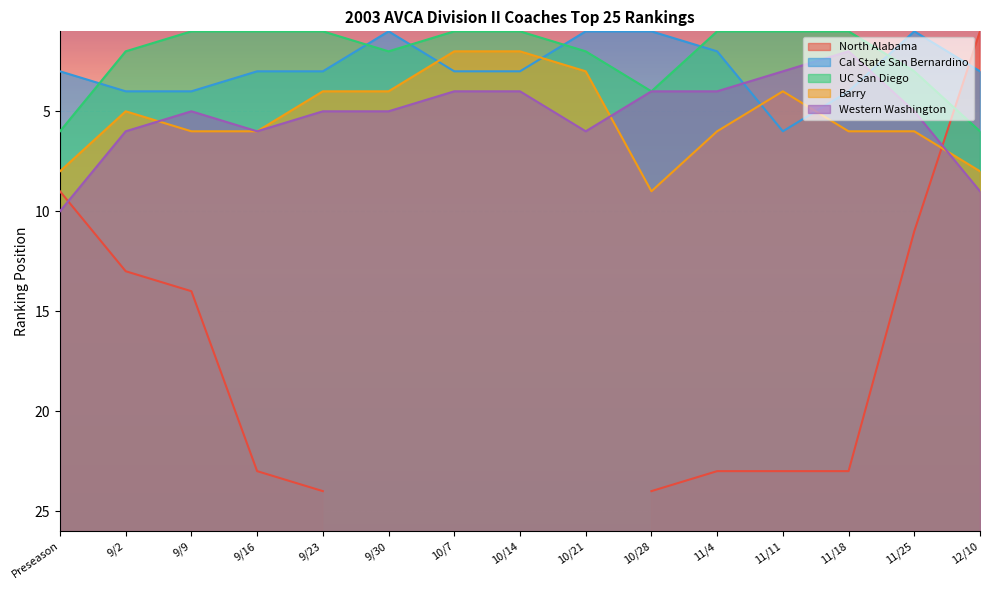

Is the value of Barry at 11/11 greater than the value of Cal State San Bernardino at 10/7?

Yes